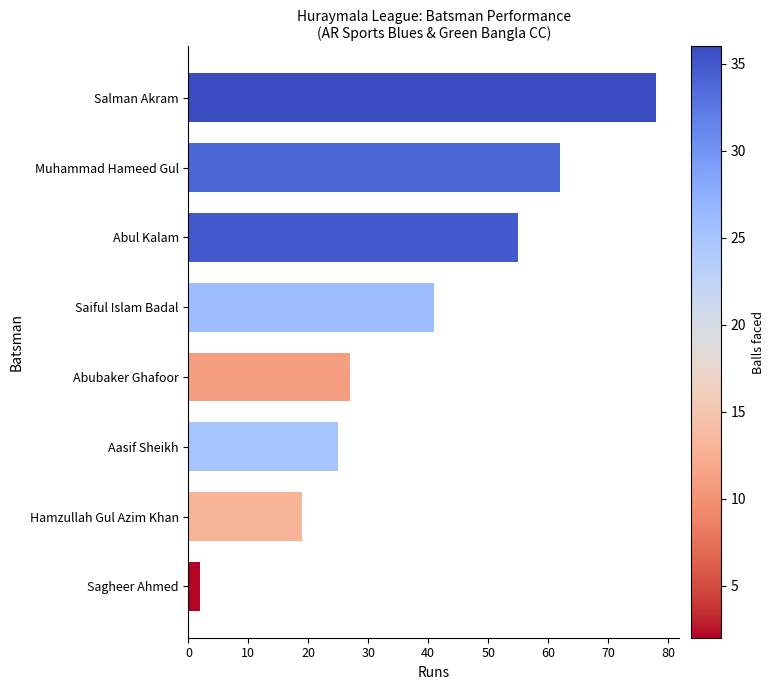

Reading bottom to top, transcribe all the data shown in this chart.

2	19	25	27	41	55	62	78